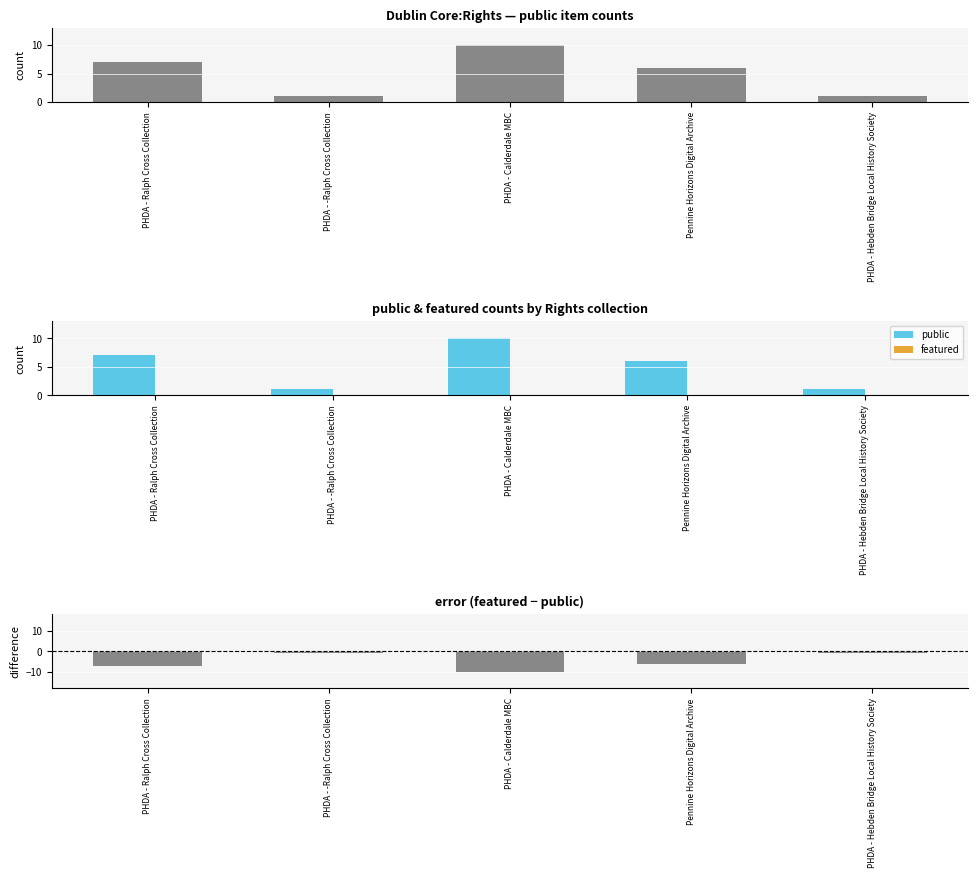

At how many categories does at least one series exceed -1?

5